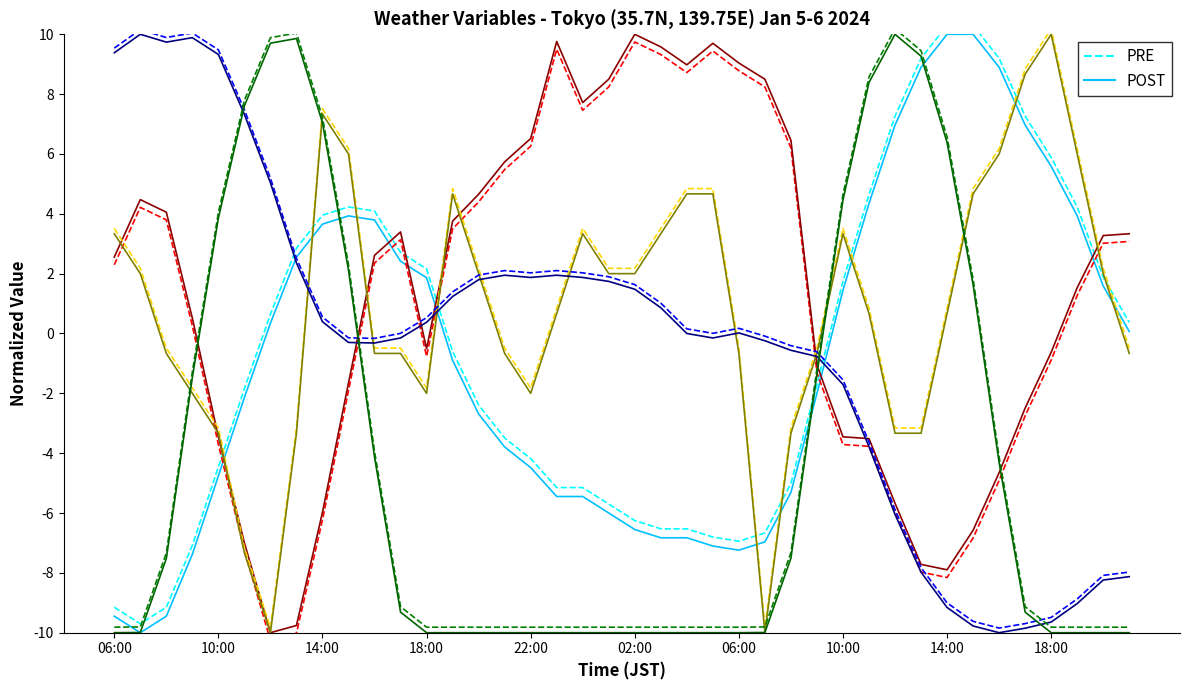

What is the approximate value of TMP PRE at 22:00?

-4.5